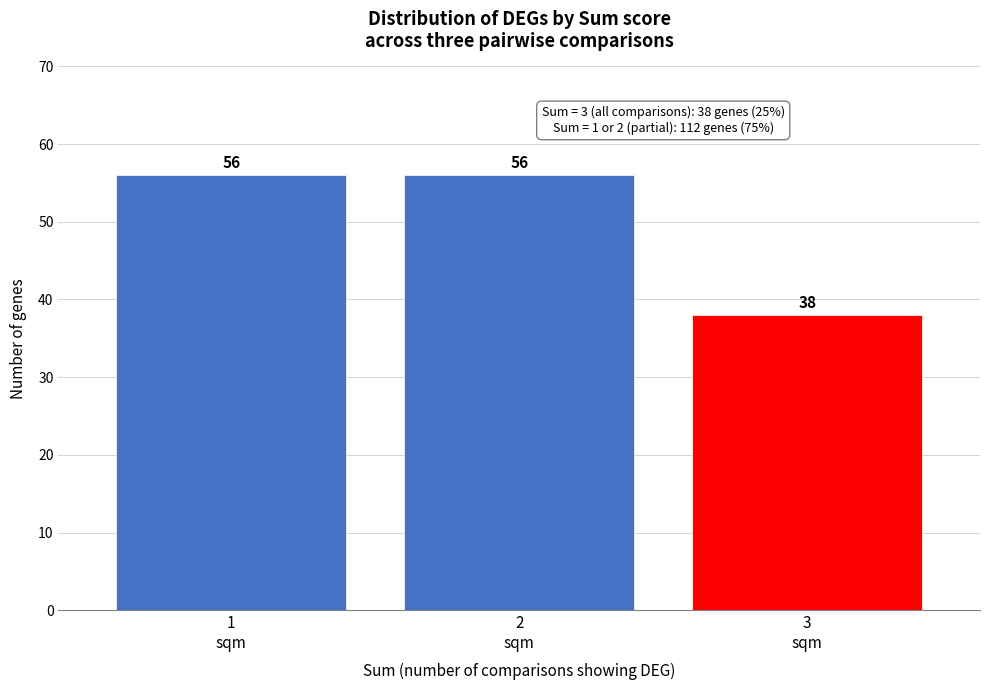

Reading right to left, list all the values displayed in this chart.

38	56	56